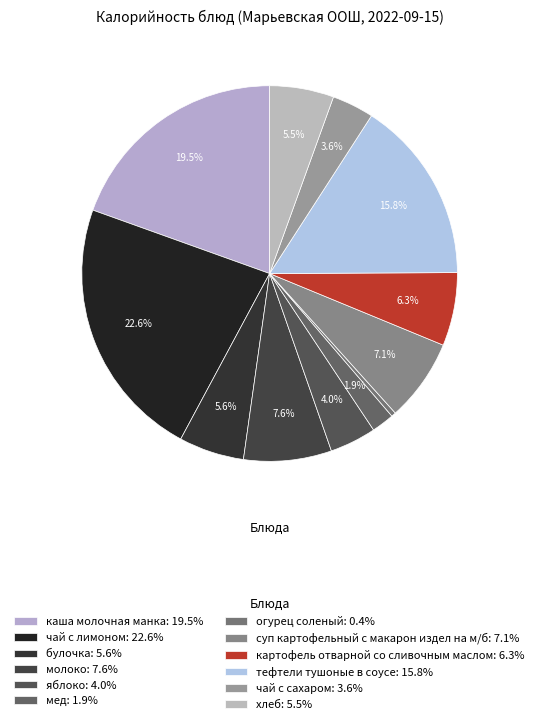

Rank the categories by value from lowest to highest.

огурец соленый, мед, чай с сахаром, яблоко, хлеб, булочка, картофель отварной со сливочным маслом, суп картофельный с макарон издел на м/б, молоко, тефтели тушоные в соусе, каша молочная манка, чай с лимоном